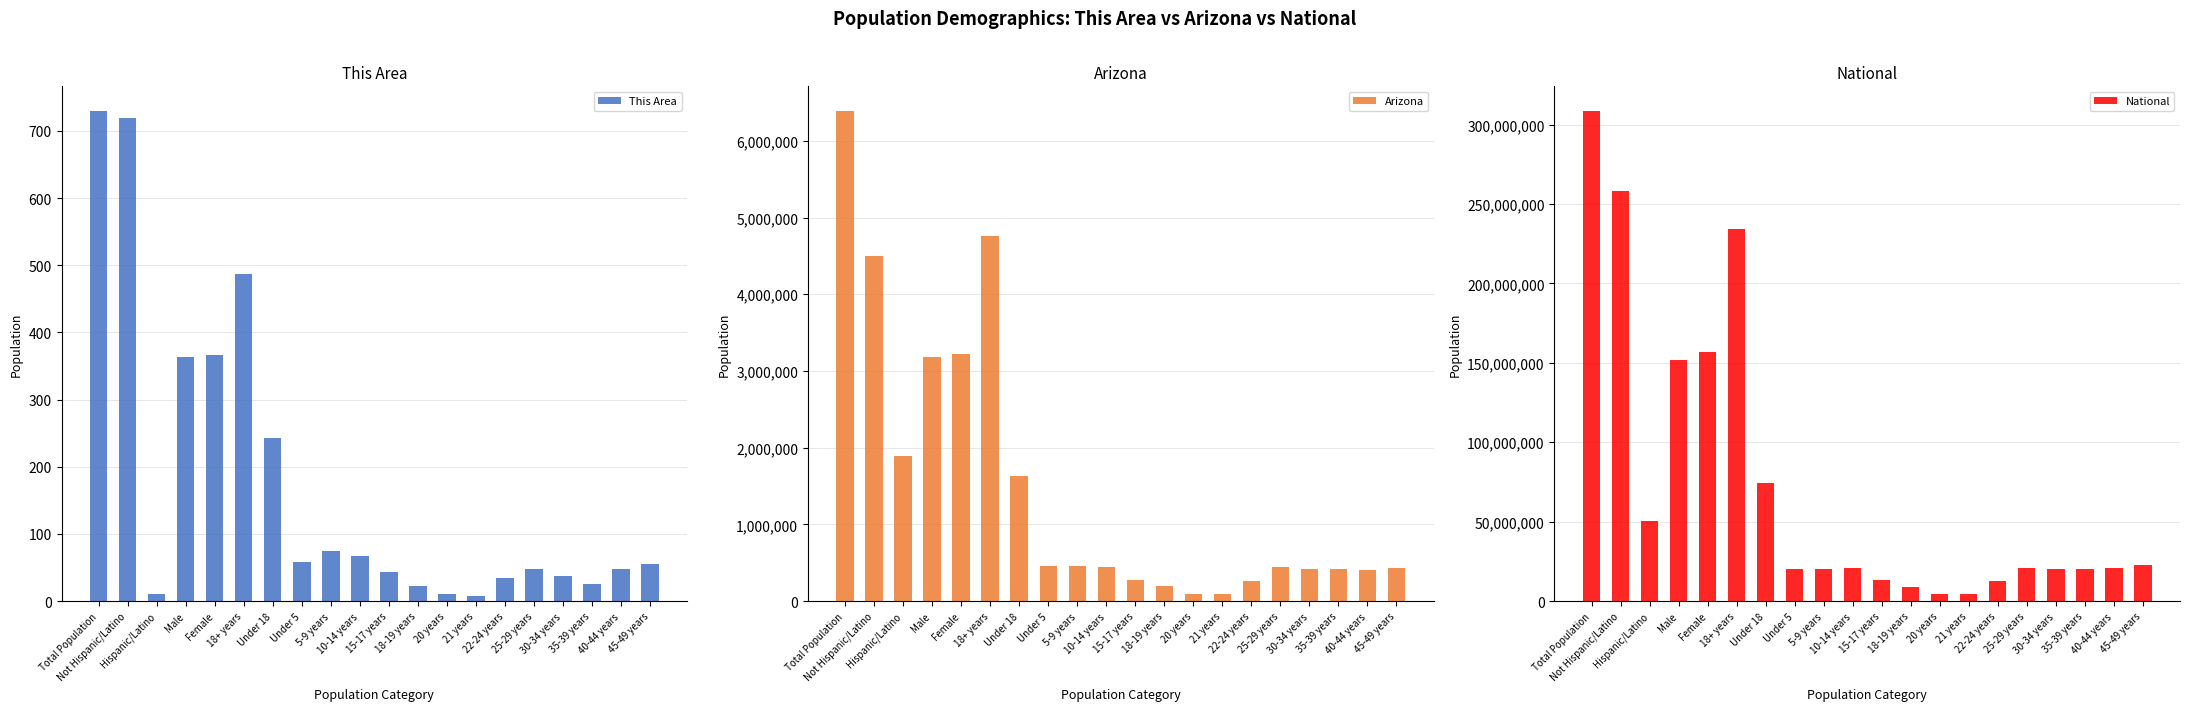

Rank the series by their maximum value, from highest to lowest.

National, Arizona, This Area